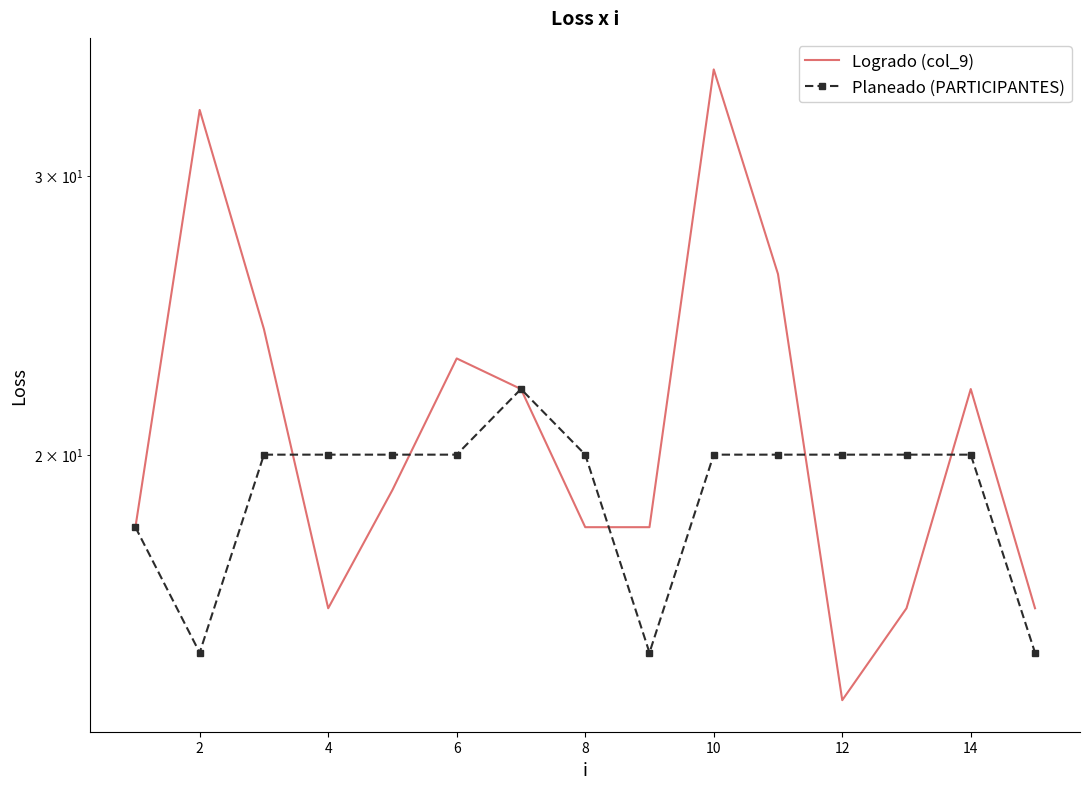

At how many categories does at least one series exceed 29?

2